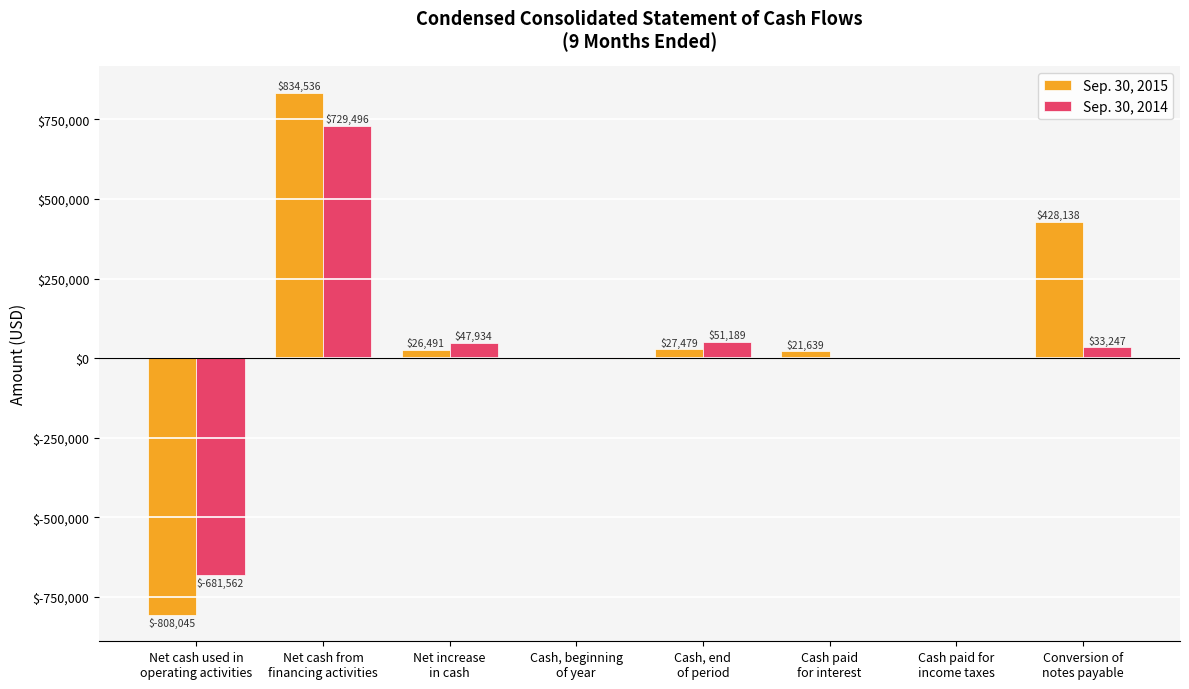

Reading right to left, what are all the values shown in this chart?

Sep. 30, 2015: 428138	500	21639	27479	988	26491	834536	-808045
Sep. 30, 2014: 33247	0	0	51189	3255	47934	729496	-681562